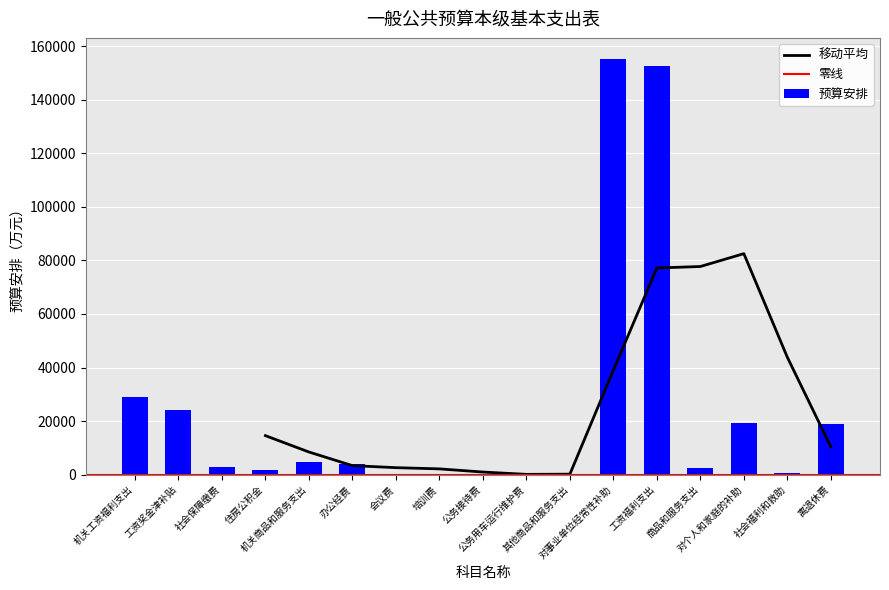

List the labels in order of value, smallest first.

会议费, 培训费, 公务接待费, 其他商品和服务支出, 公务用车运行维护费, 社会福利和救助, 住房公积金, 商品和服务支出, 社会保障缴费, 办公经费, 机关商品和服务支出, 离退休费, 对个人和家庭的补助, 工资奖金津补贴, 机关工资福利支出, 工资福利支出, 对事业单位经常性补助